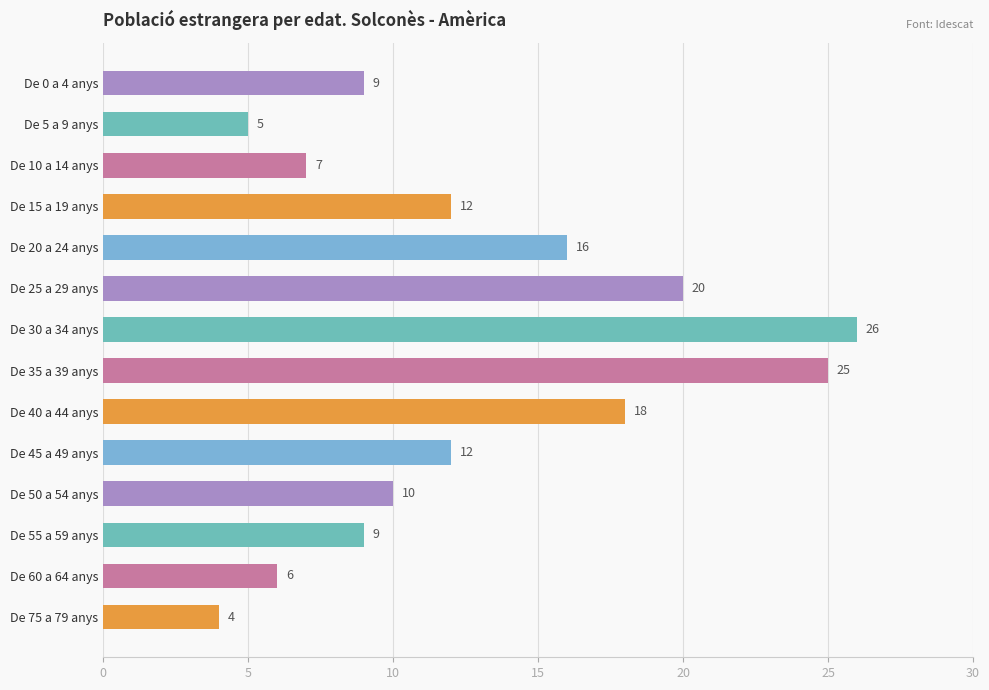

Reading top to bottom, what are all the values shown in this chart?

9	5	7	12	16	20	26	25	18	12	10	9	6	4